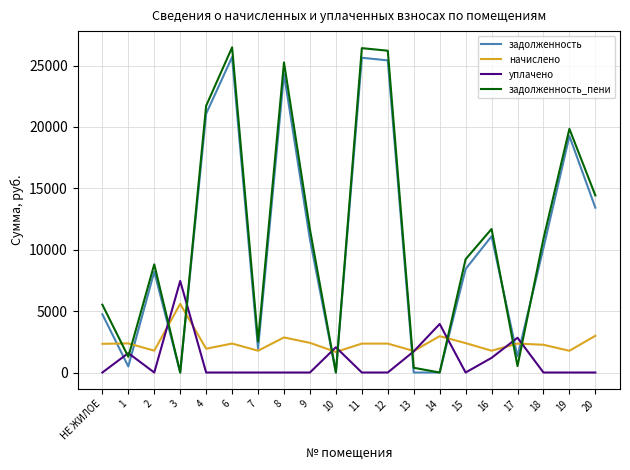

True or false: задолженность_пени has a value of 9431.5 at 3.

False